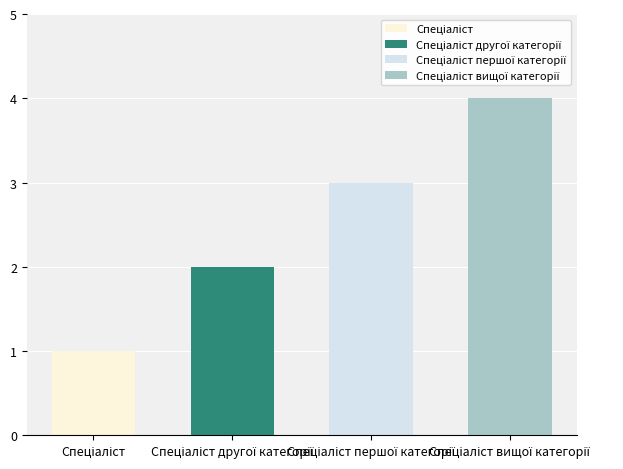

What position from the right is Спеціаліст першої категорії?

2